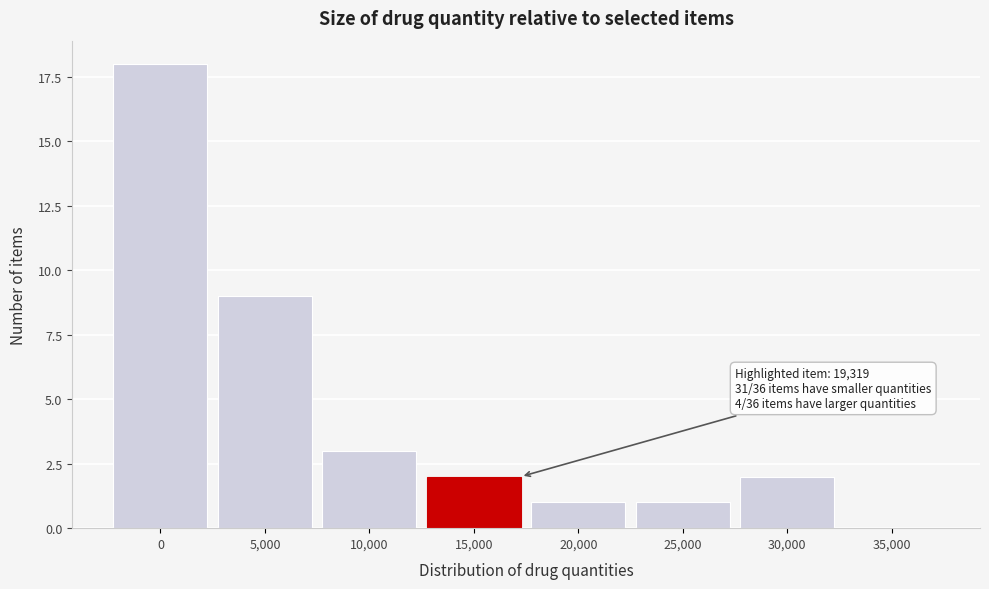

Reading right to left, list all the values displayed in this chart.

35,000=0	30,000=2	25,000=1	20,000=1	15,000=2	10,000=3	5,000=9	0=18